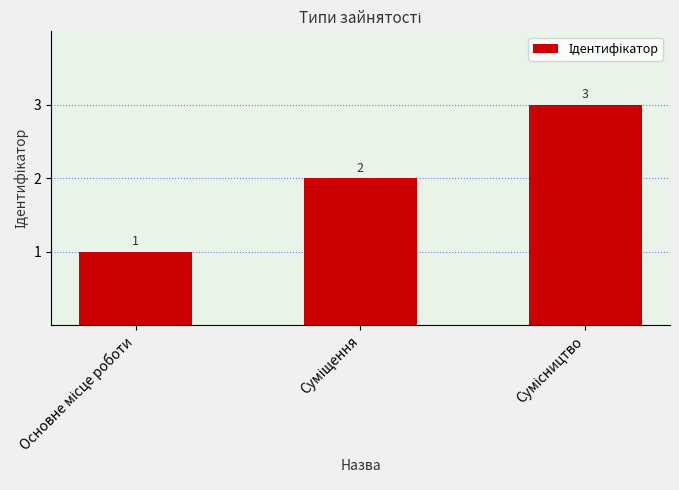

What is the smallest value displayed?

1